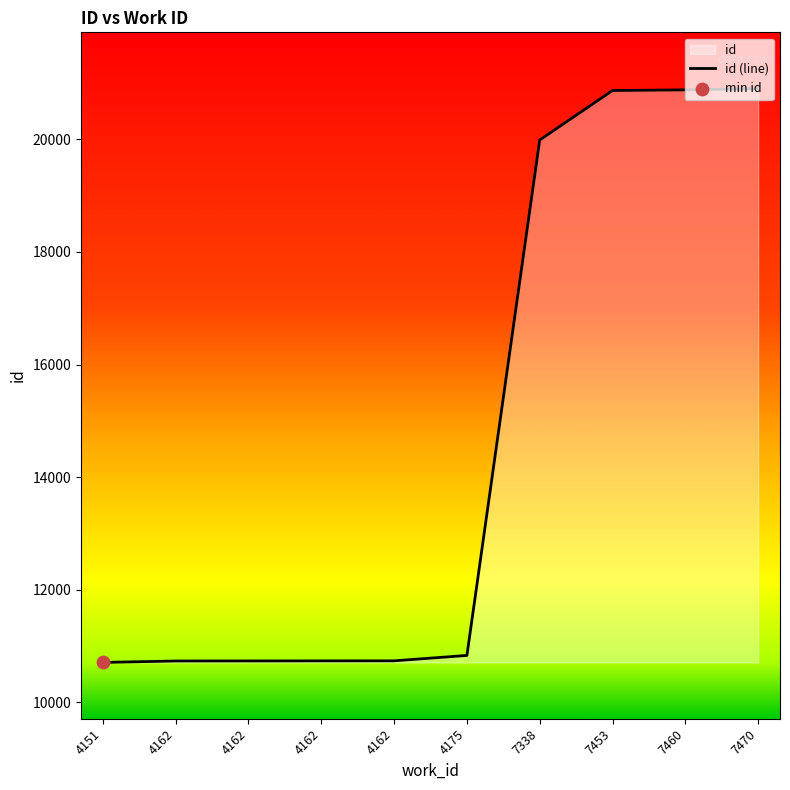

What is the change in value from 4162 to 7453?

+10128